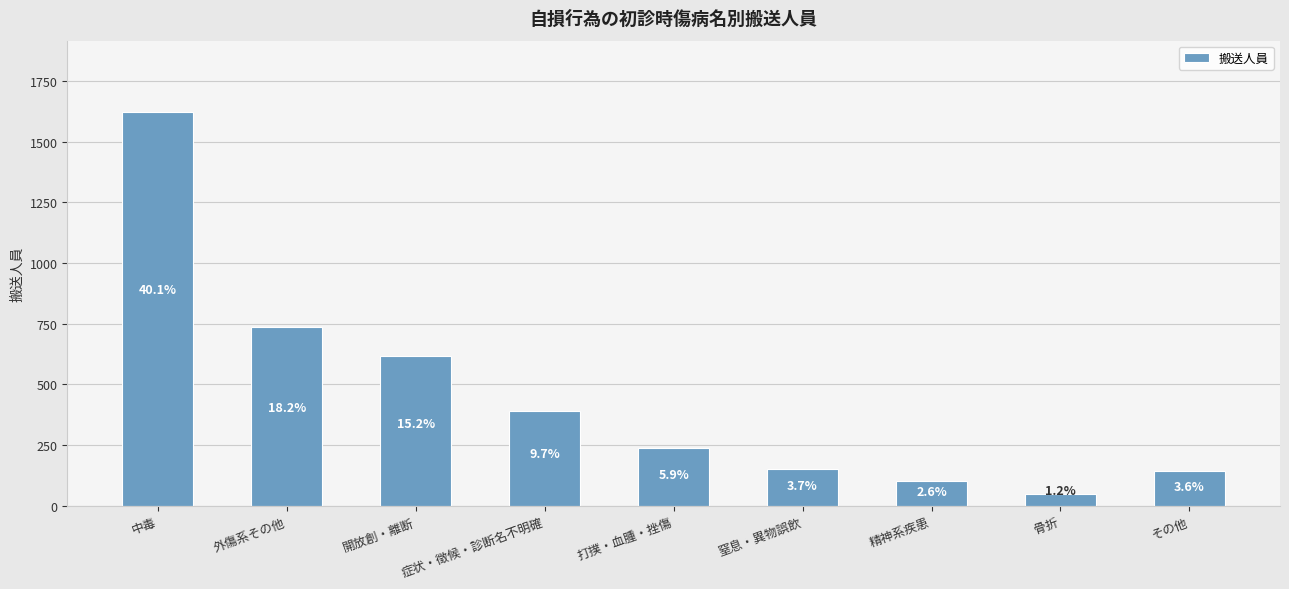

What is the label of the 4th bar from the right?

窒息・異物誤飲